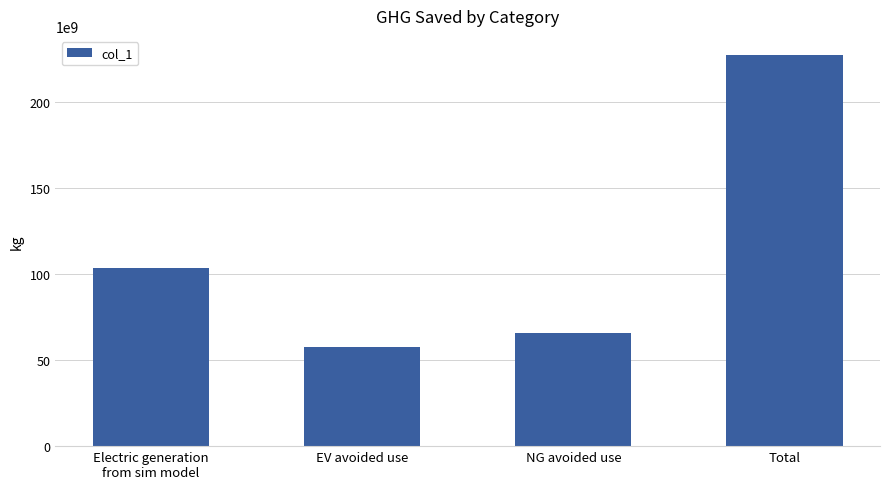

Count the number of values greater than 103852870645.

2